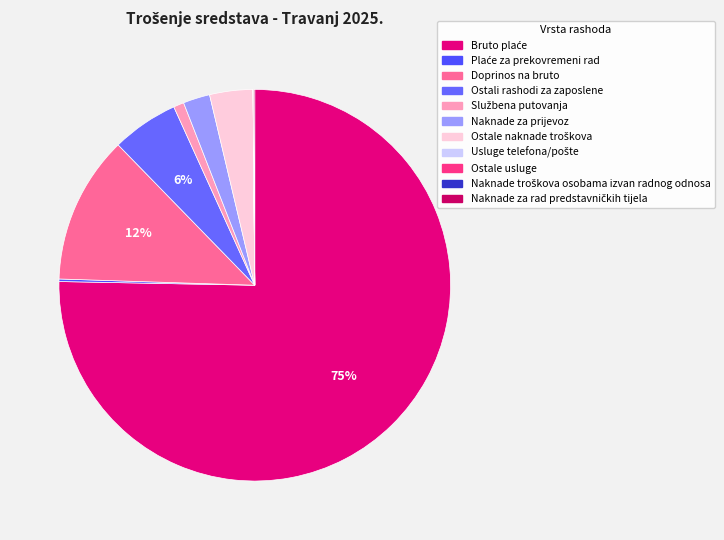

What is the total percentage of Ostale usluge and Ostali rashodi za zaposlene?

5.5%